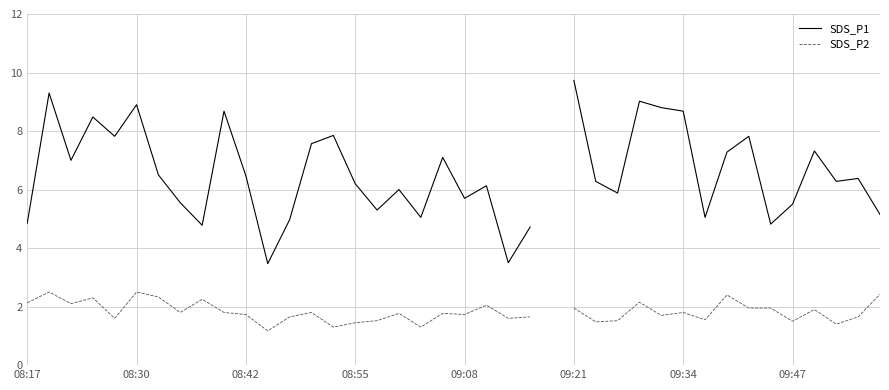

How many data points in SDS_P1 are above 6?

23